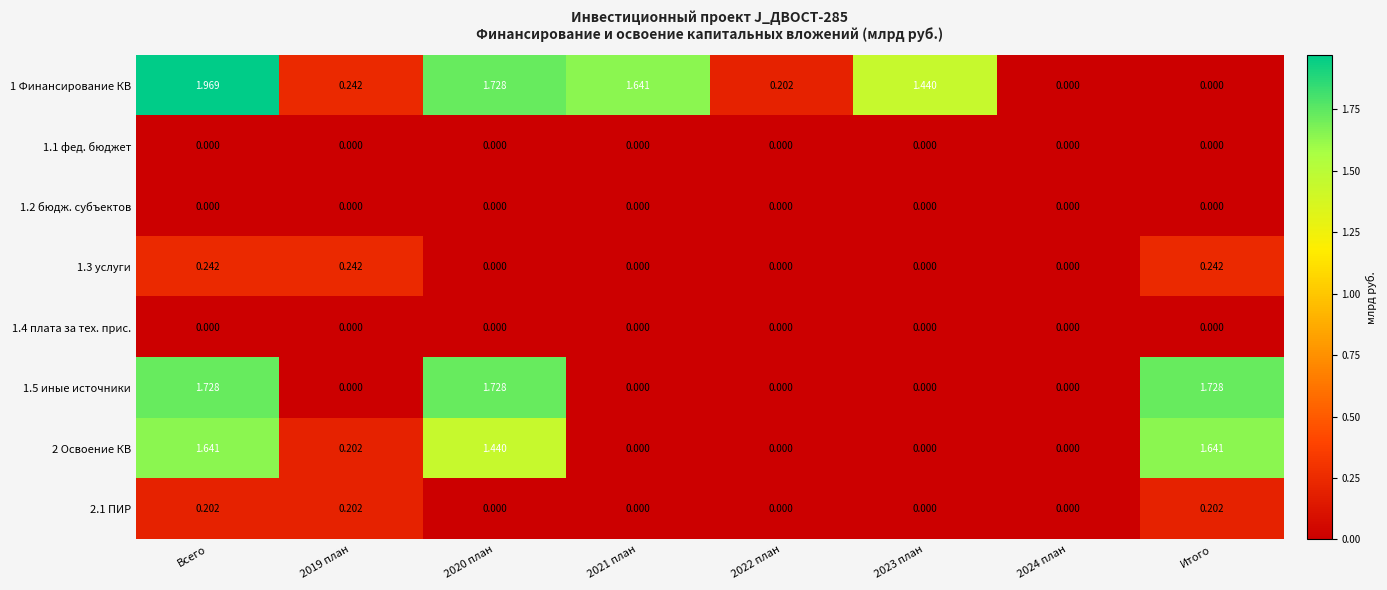

At which category does the chart reach its peak across all series?

Всего